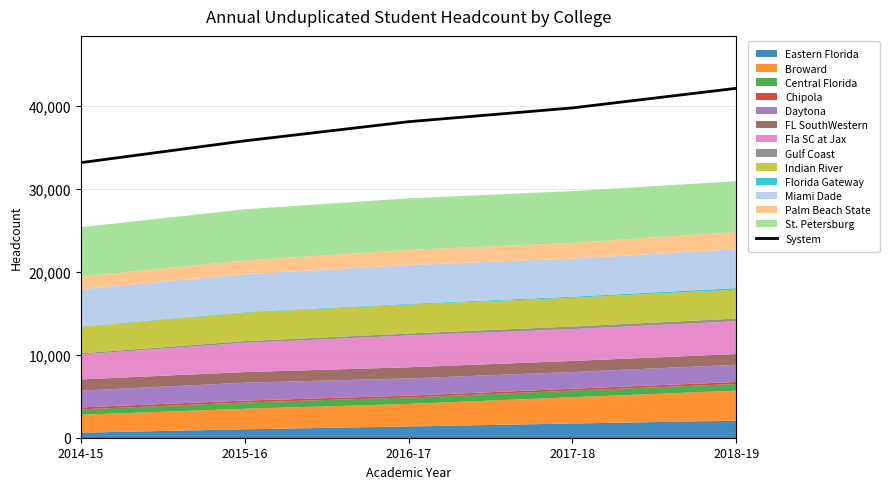

What is the value of the 3rd point from the left?

38069